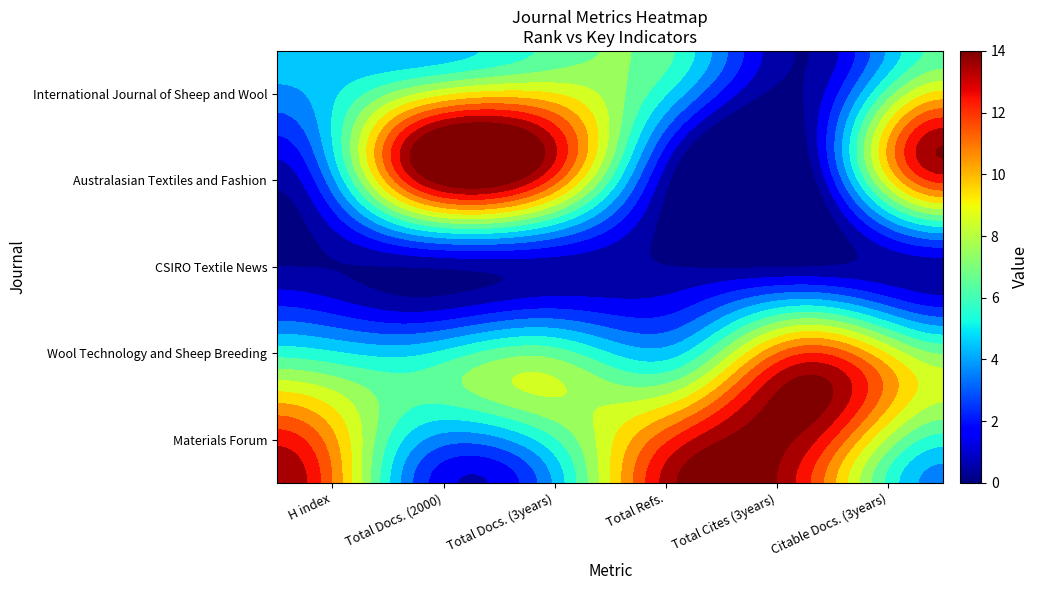

The value of CSIRO Textile News at Citable Docs. (3years) is 0.2. True or false?

False